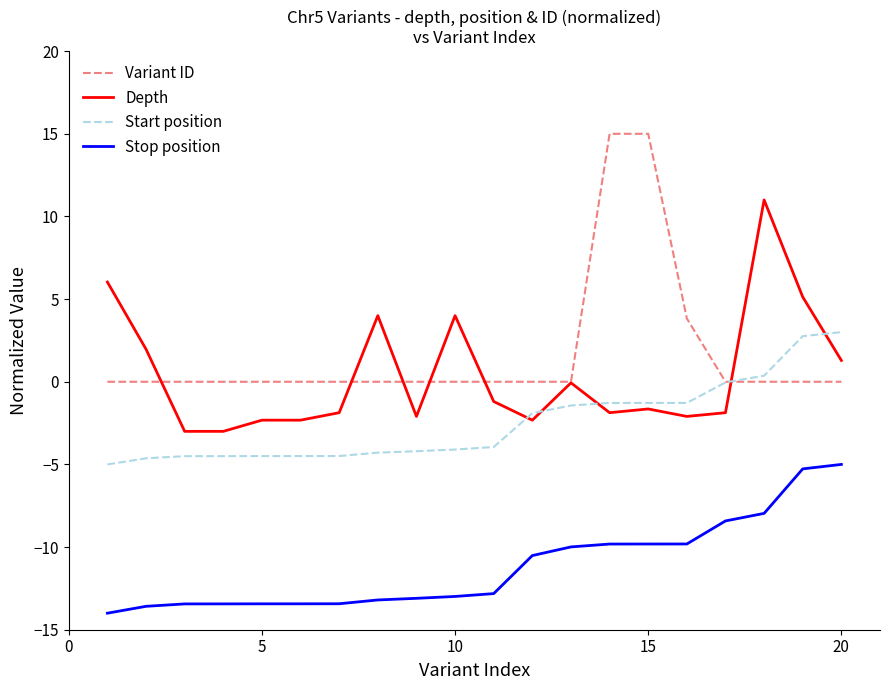

What is the smallest value displayed?

-14.0